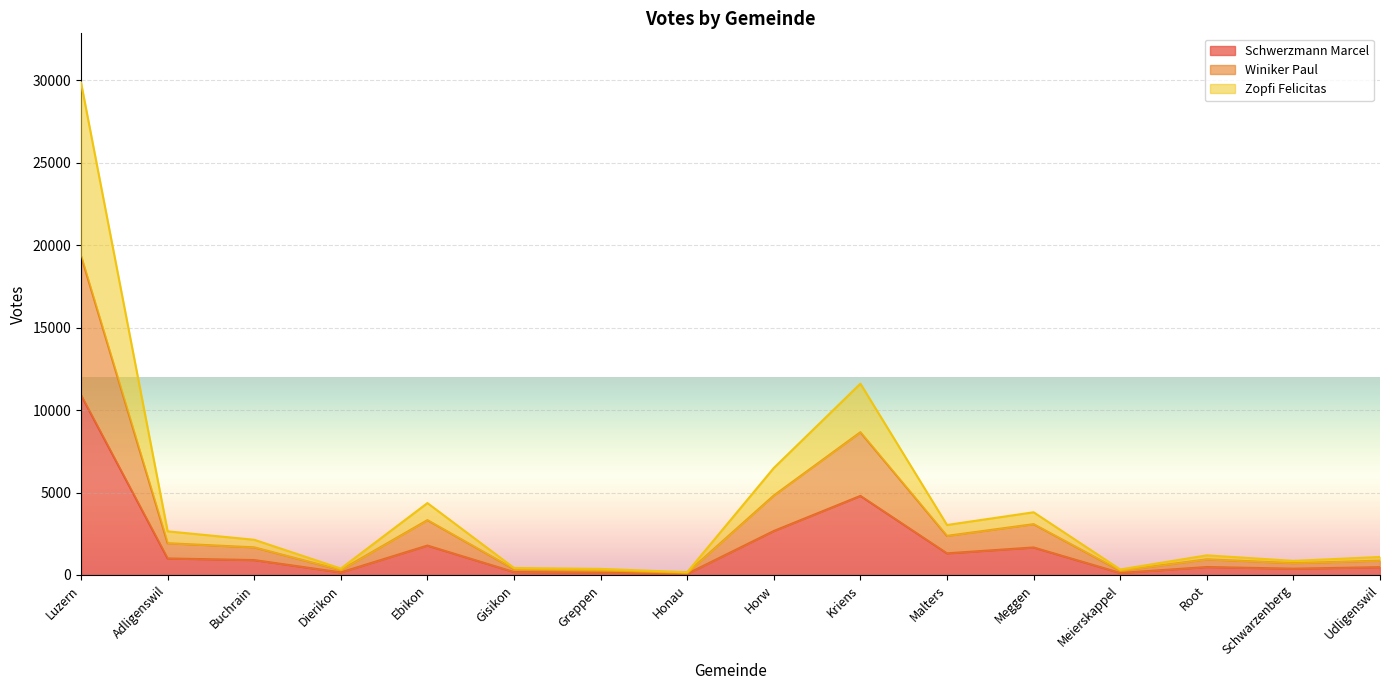

Reading left to right, list all the values displayed in this chart.

Schwerzmann Marcel: Luzern=10907	Adligenswil=1002	Buchrain=905	Dierikon=157	Ebikon=1784	Gisikon=179	Greppen=140	Honau=70	Horw=2668	Kriens=4795	Malters=1312	Meggen=1669	Meierskappel=124	Root=482	Schwarzenberg=383	Udligenswil=473
Winiker Paul: Luzern=19344	Adligenswil=1926	Buchrain=1675	Dierikon=302	Ebikon=3325	Gisikon=358	Greppen=287	Honau=138	Horw=4819	Kriens=8656	Malters=2371	Meggen=3081	Meierskappel=263	Root=951	Schwarzenberg=721	Udligenswil=868
Zopfi Felicitas: Luzern=29851	Adligenswil=2645	Buchrain=2134	Dierikon=387	Ebikon=4359	Gisikon=424	Greppen=370	Honau=168	Horw=6488	Kriens=11597	Malters=3031	Meggen=3801	Meierskappel=334	Root=1190	Schwarzenberg=855	Udligenswil=1091